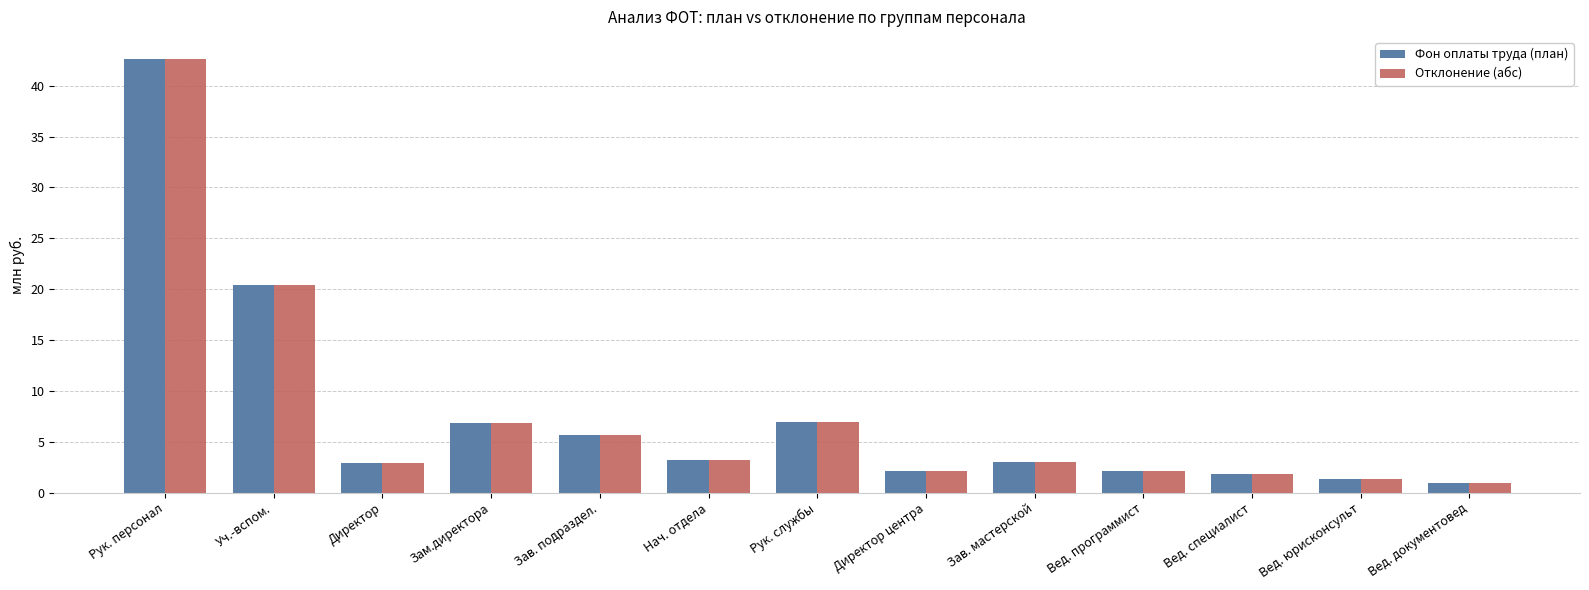

What position from the right is Рук. персонал?

13